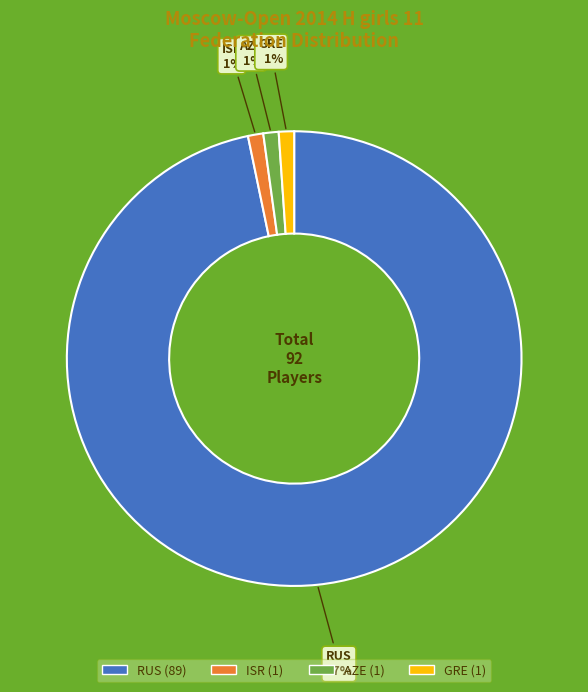

To the nearest percent, what is the difference between the largest and smallest slice percentages?

96%